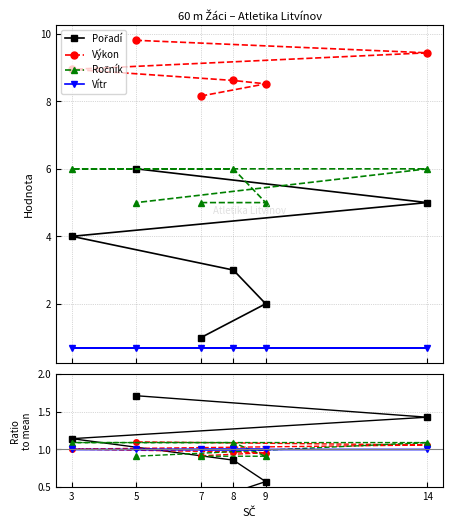

At how many categories does at least one series exceed 1?

4